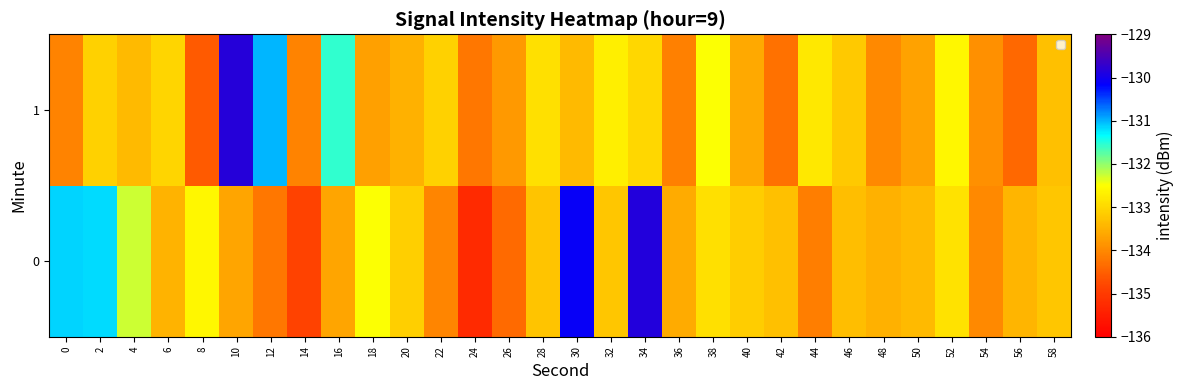

Which label corresponds to the smallest value in the chart?

24